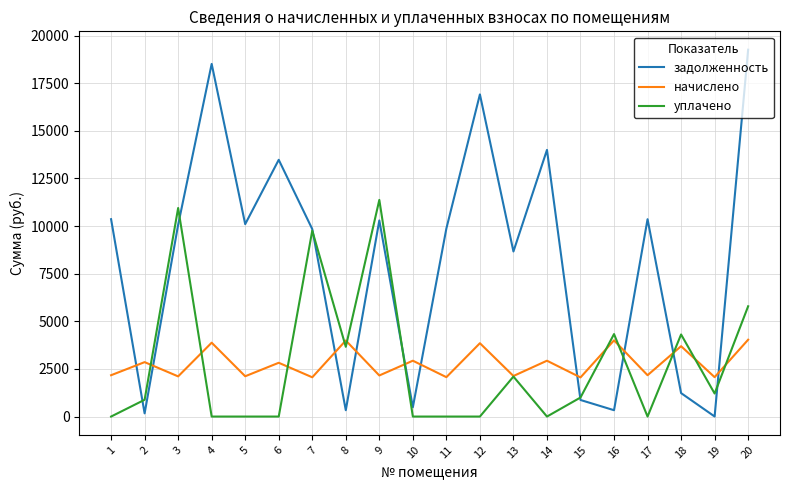

After their last crossing, which series has the higher values: начислено or задолженность?

задолженность